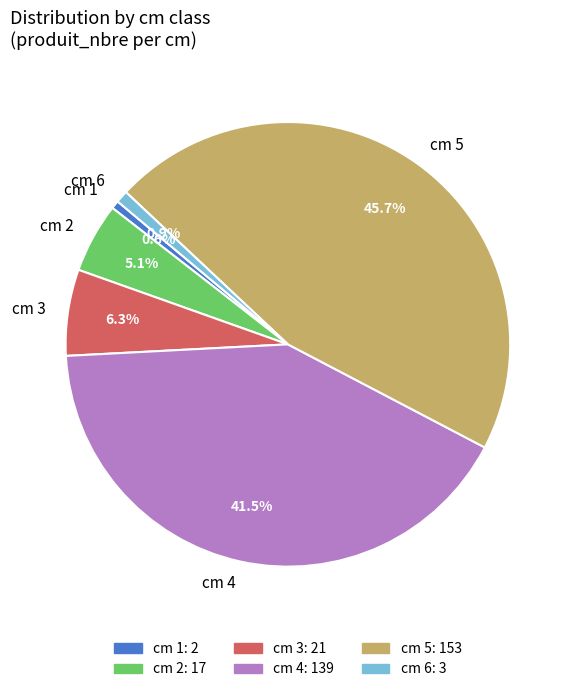

How much of the chart is everything except cm 6?

99.1%